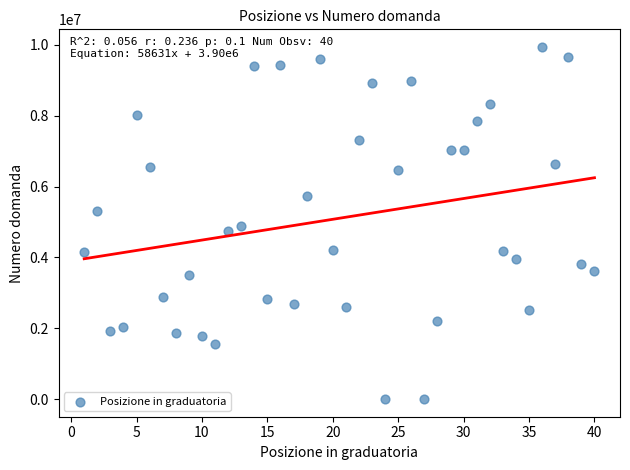

What is the range of Y values (max minus min)?

9938671